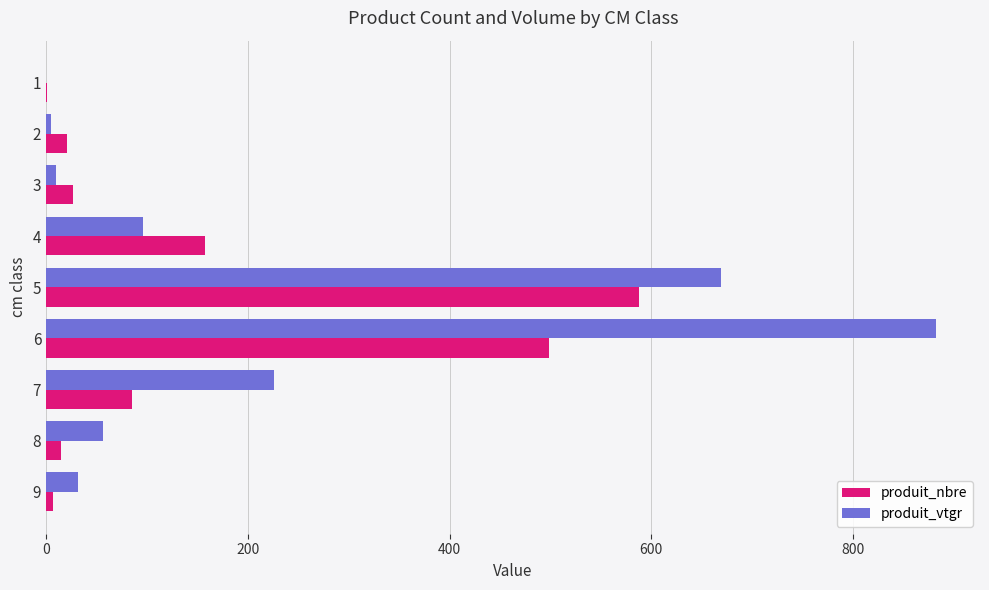

What is the greatest value displayed?

881.8